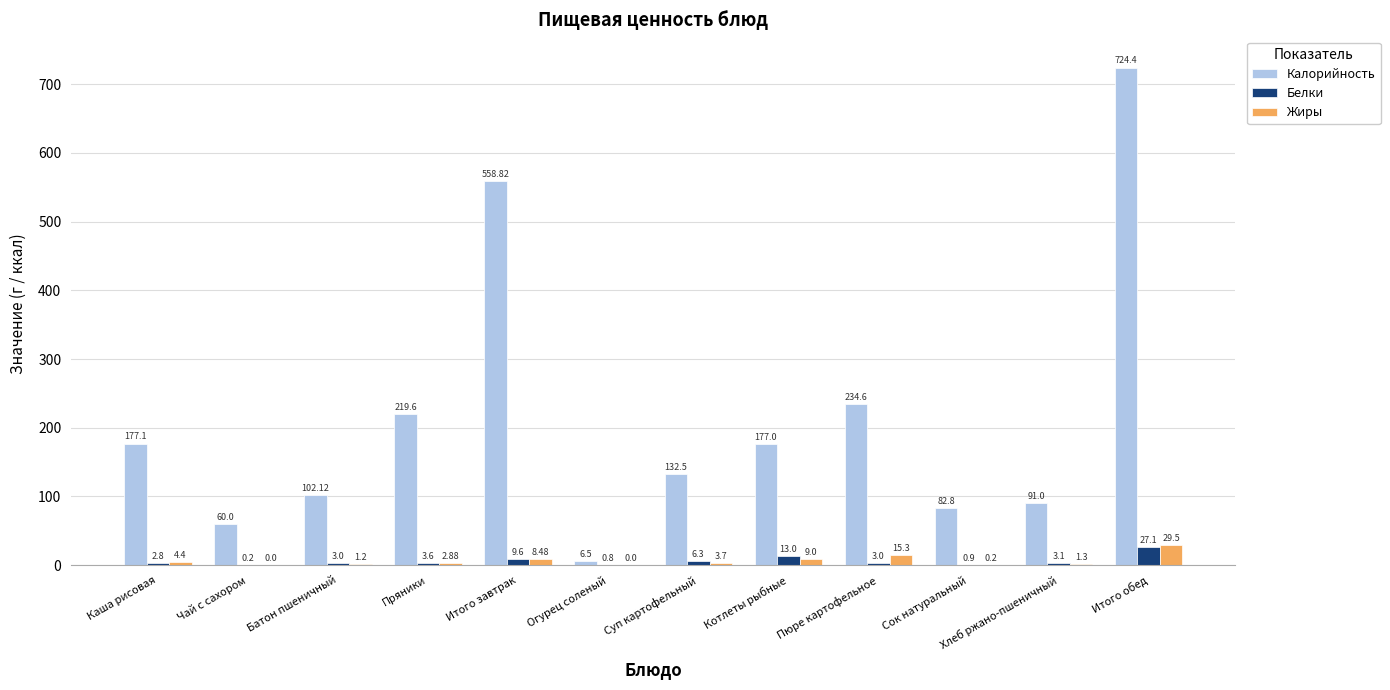

Is the value of Калорийность at Сок натуральный greater than the value of Белки at Итого завтрак?

Yes